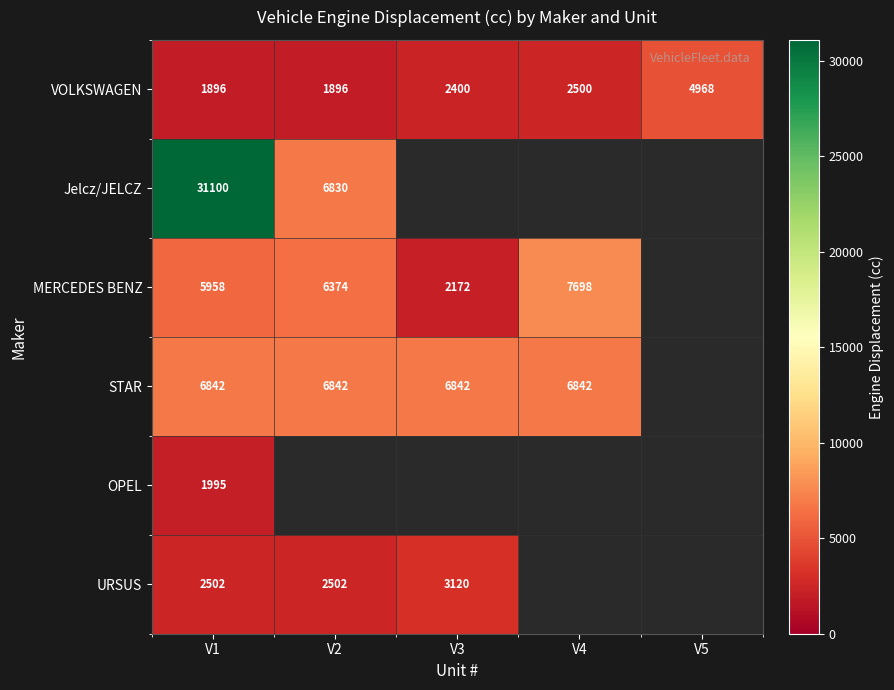

What value does the VOLKSWAGEN series have at V2?

1896